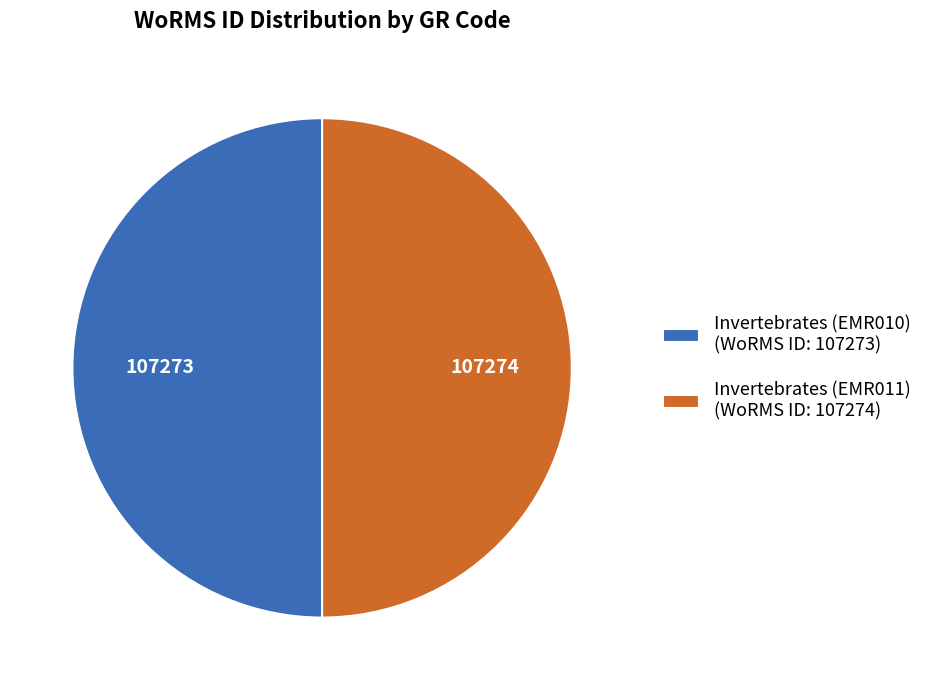

Is it true that Invertebrates (EMR010) (WoRMS ID: 107273) is 62% of the pie?

False